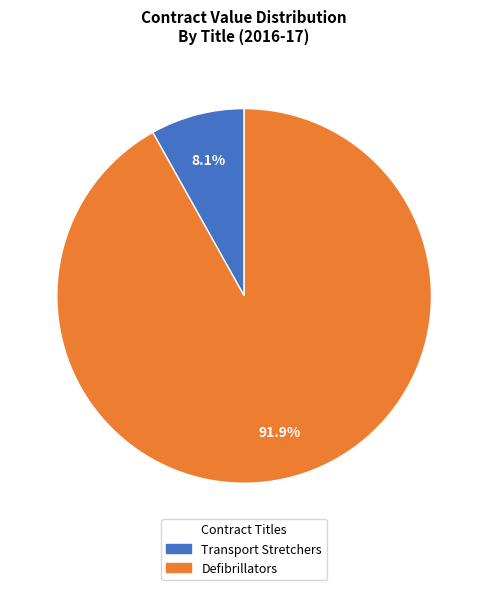

What percentage is the Defibrillators slice, to the nearest percent?

92%